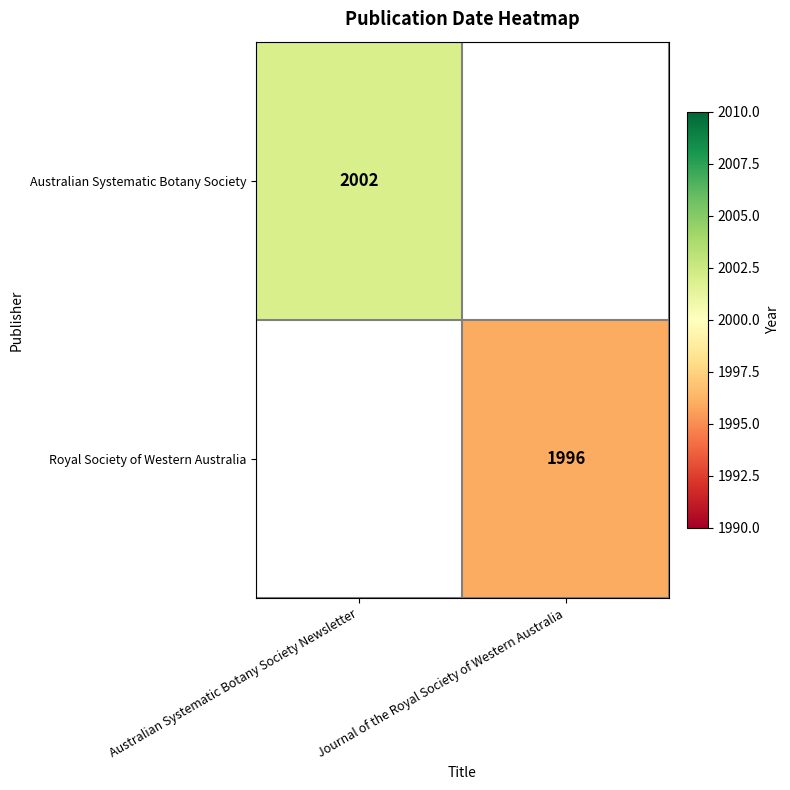

The Australian Systematic Botany Society series shows 971 at Australian Systematic Botany Society Newsletter. True or false?

False